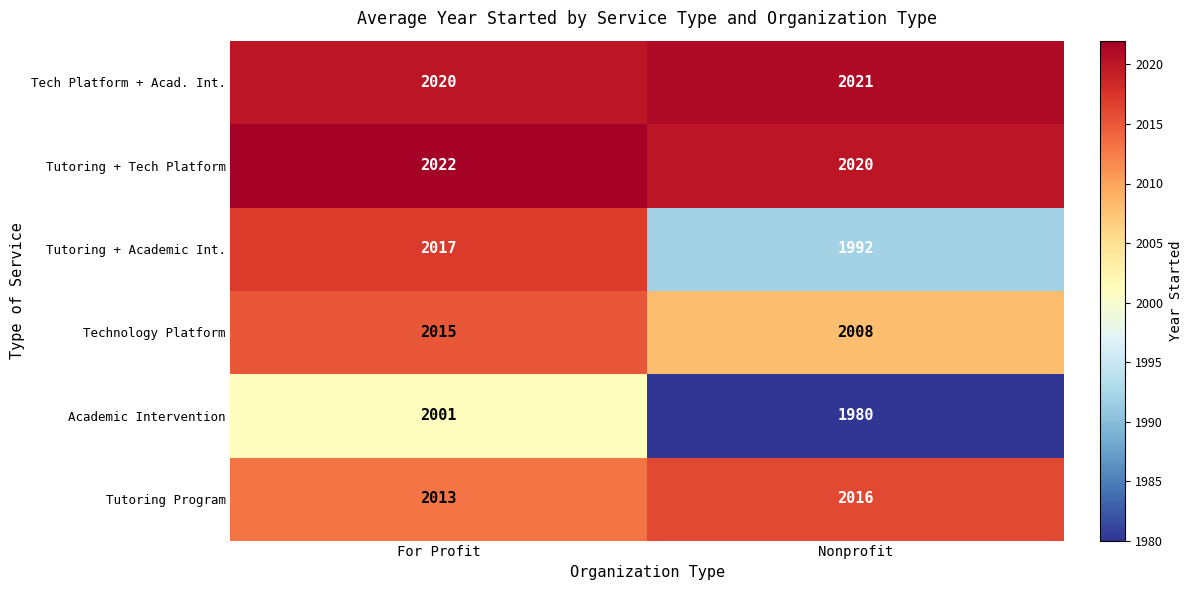

Which category has the highest value across all series?

For Profit